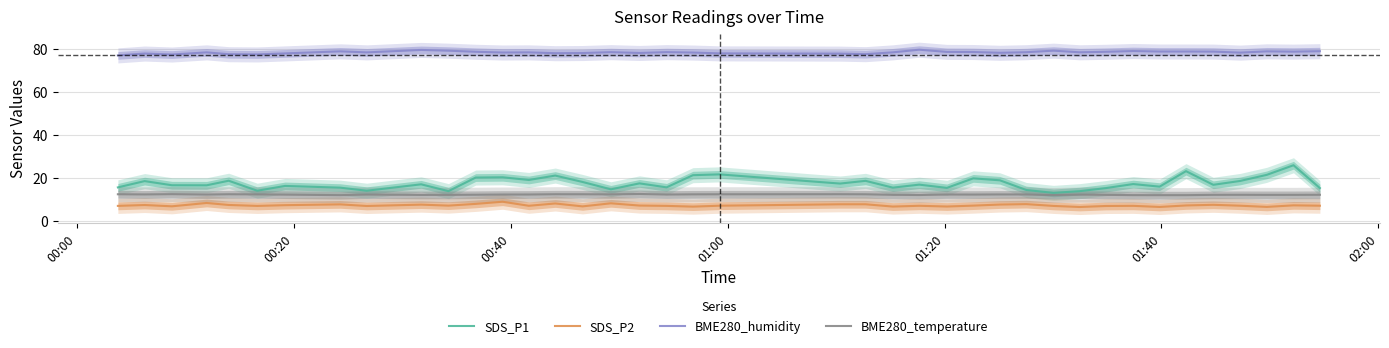

True or false: BME280_humidity and SDS_P2 cross at least once.

False